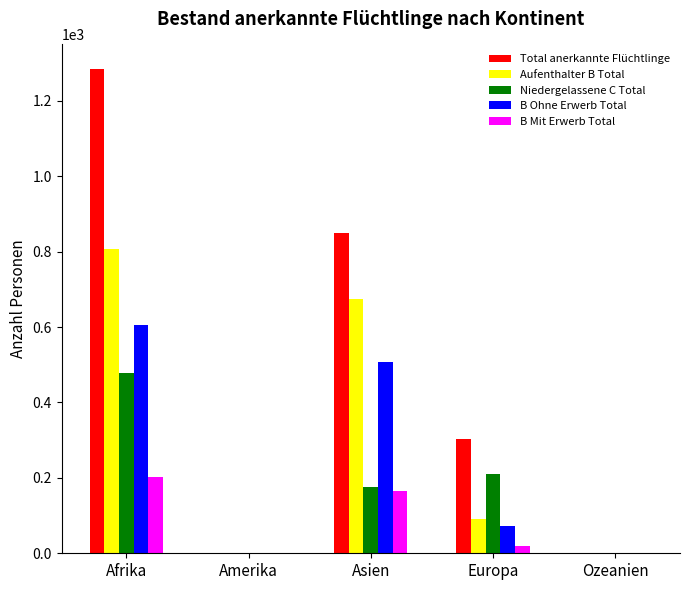

Reading left to right, list all the values displayed in this chart.

Total anerkannte Flüchtlinge: Afrika=1285	Amerika=0	Asien=849	Europa=302	Ozeanien=0
Aufenthalter B Total: Afrika=808	Amerika=0	Asien=673	Europa=92	Ozeanien=0
Niedergelassene C Total: Afrika=477	Amerika=0	Asien=176	Europa=210	Ozeanien=0
B Ohne Erwerb Total: Afrika=606	Amerika=0	Asien=507	Europa=72	Ozeanien=0
B Mit Erwerb Total: Afrika=202	Amerika=0	Asien=166	Europa=20	Ozeanien=0